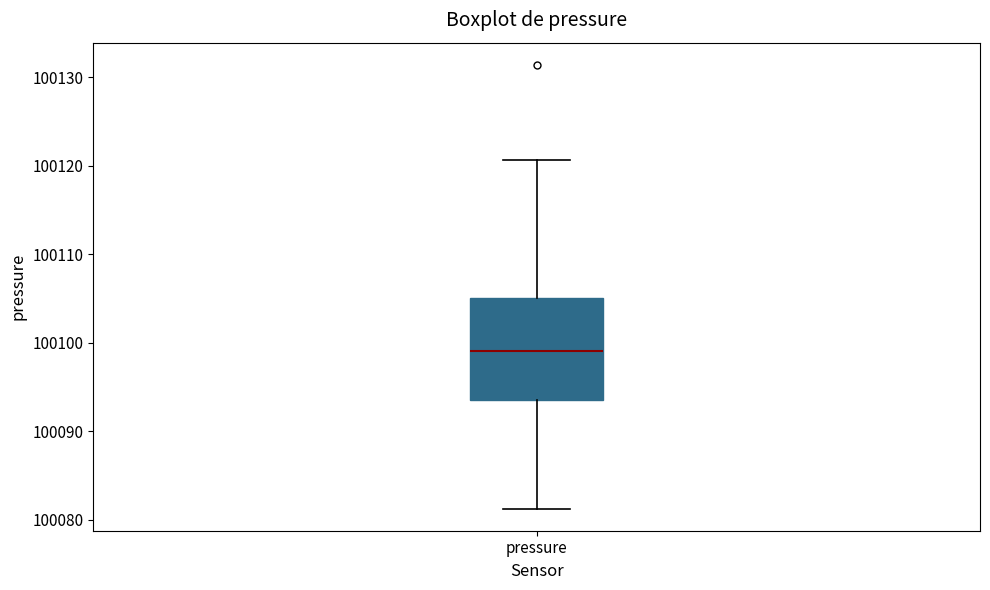

Read this box plot against the y-axis: the position of the median line, the range covered by the box, and the ends of both whiskers. The values are not printed on the chart, so give them approximately, as read against the axis.

median 100099, box 100094 to 100105, whiskers 100081 to 100121